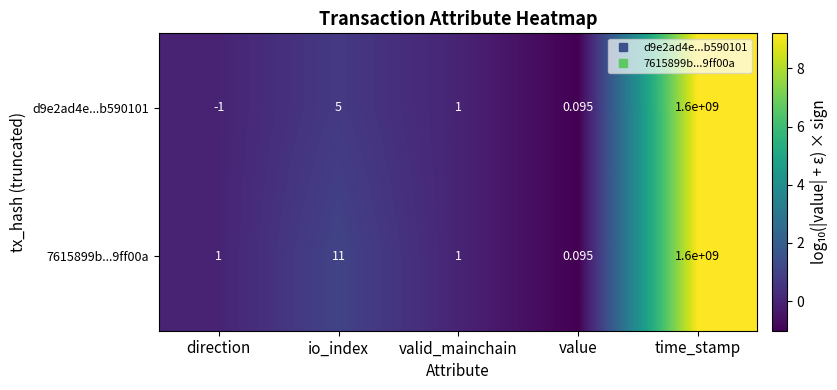

Where is 7615899b...9ff00a nearest to the value 800000000?

io_index